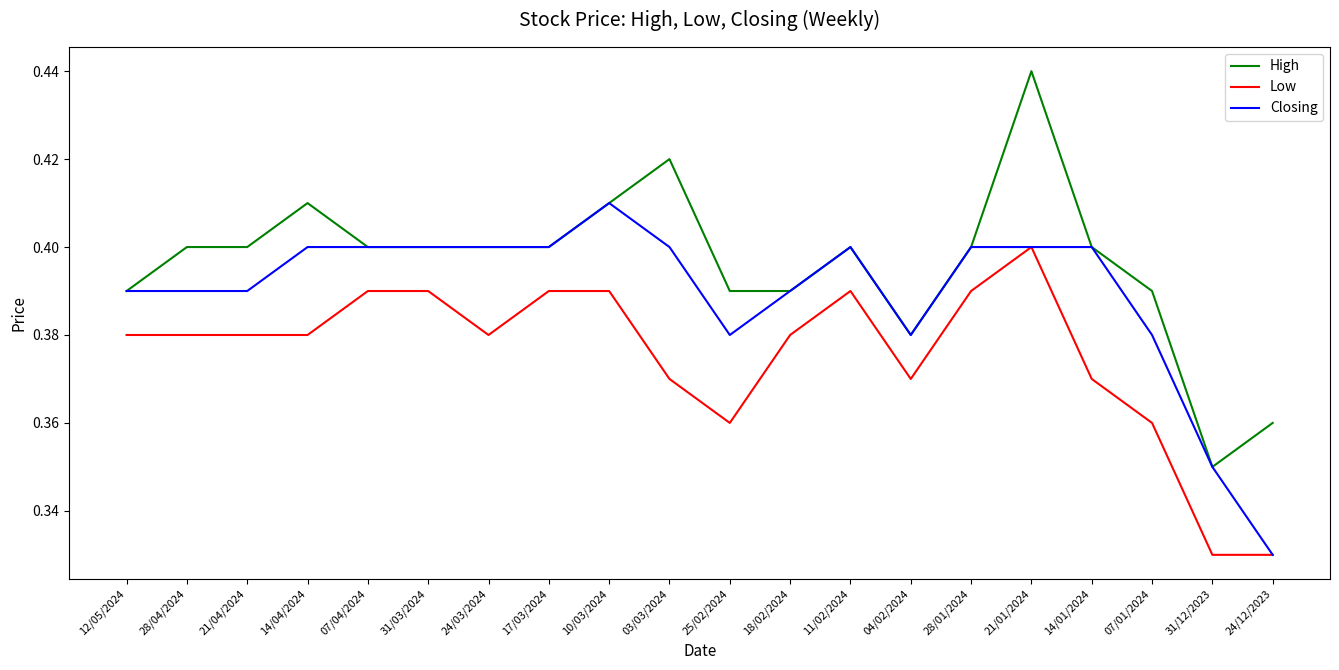

How many distinct data groups are displayed?

3